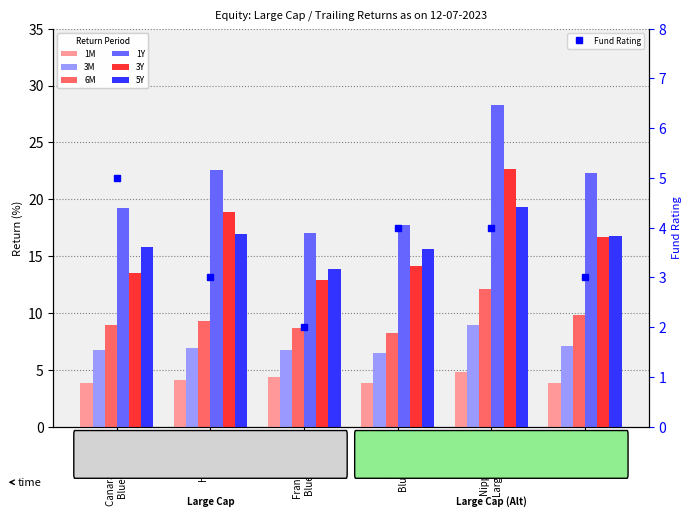

What is the value of the 1M bar at the 1st from the left?

3.9